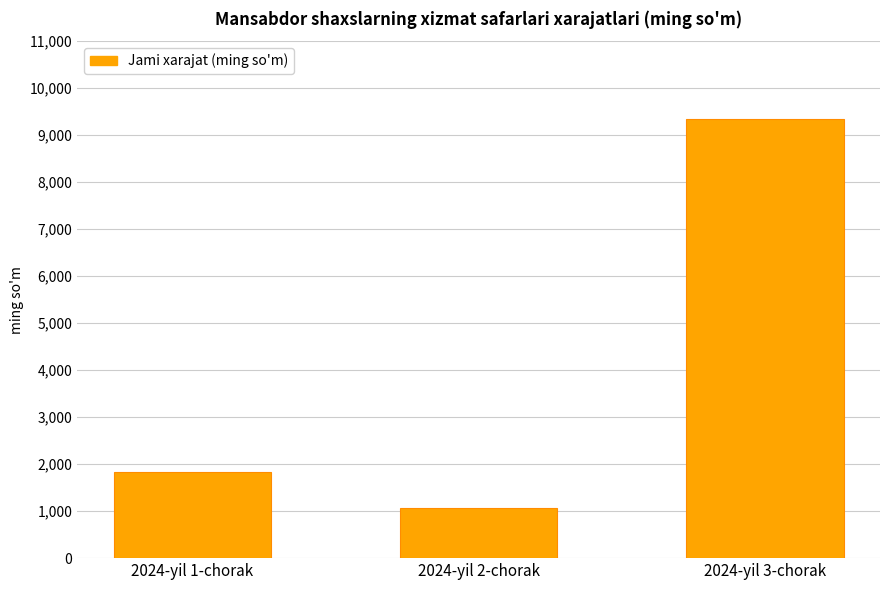

Rank the categories by value from lowest to highest.

2024-yil 2-chorak, 2024-yil 1-chorak, 2024-yil 3-chorak